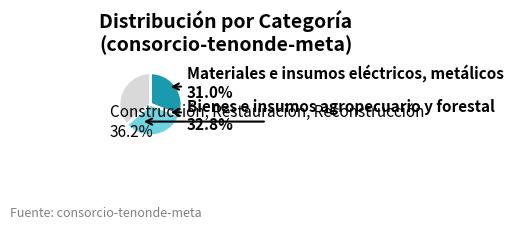

Is there any slice that represents more than half of the pie?

No